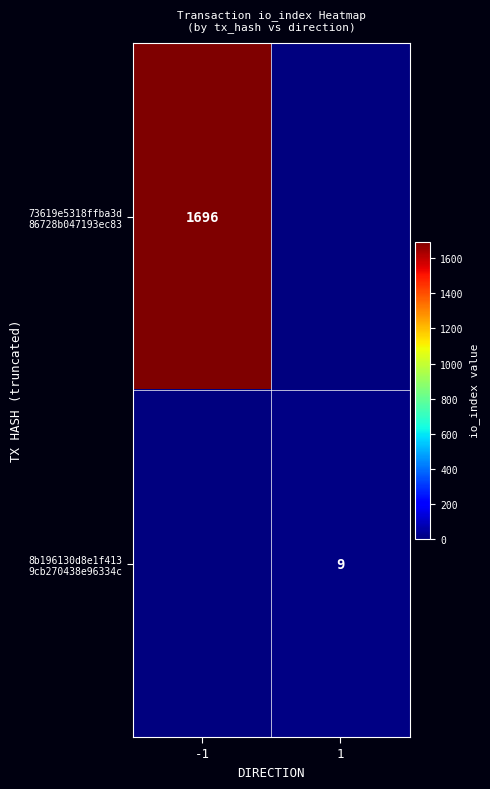

Is the value of 8b196130d8e1f413 9cb270438e96334c at 1 greater than the value of 73619e5318ffba3d 86728b047193ec83 at -1?

No